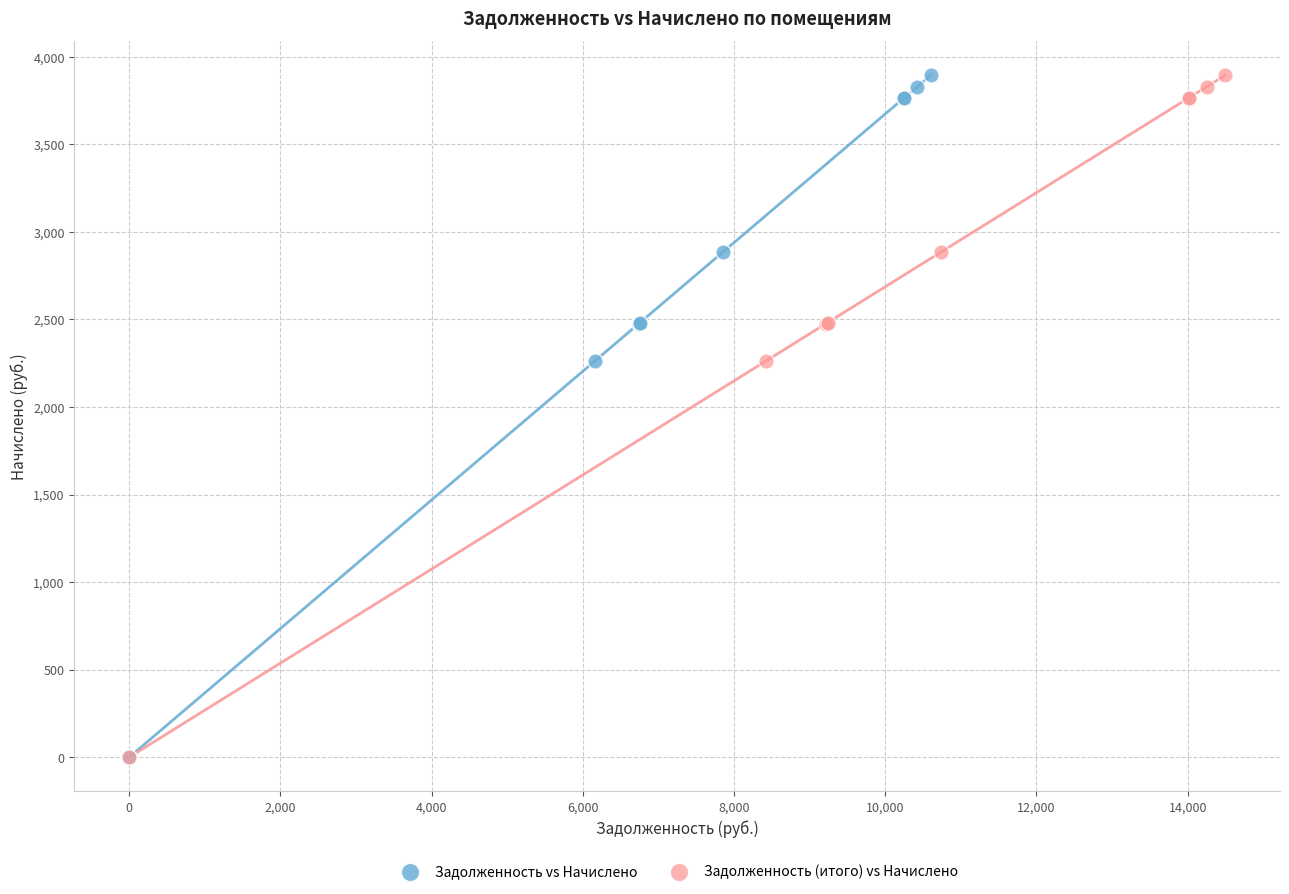

What are all the series names shown in the legend?

Задолженность vs Начислено, Задолженность (итого) vs Начислено